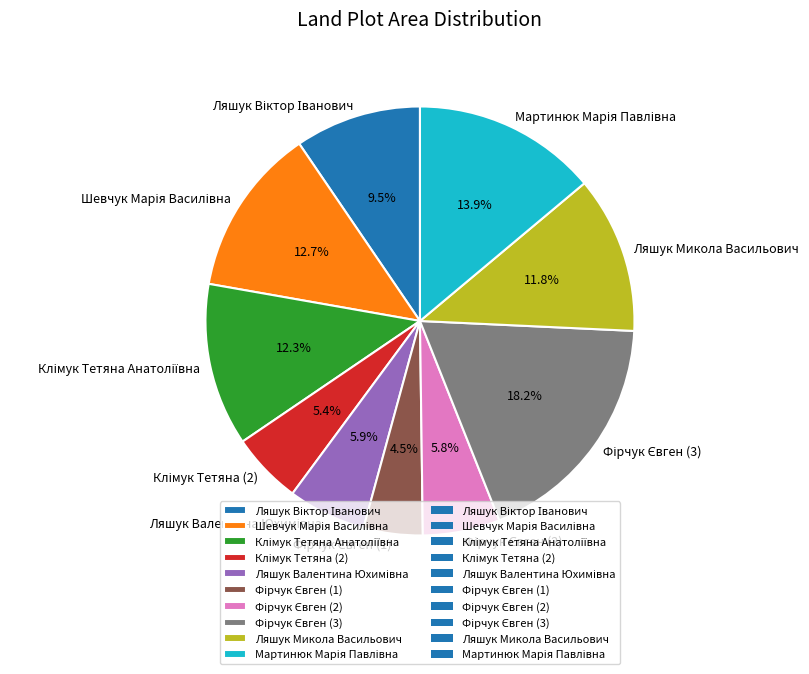

Is there a majority slice in this chart?

No